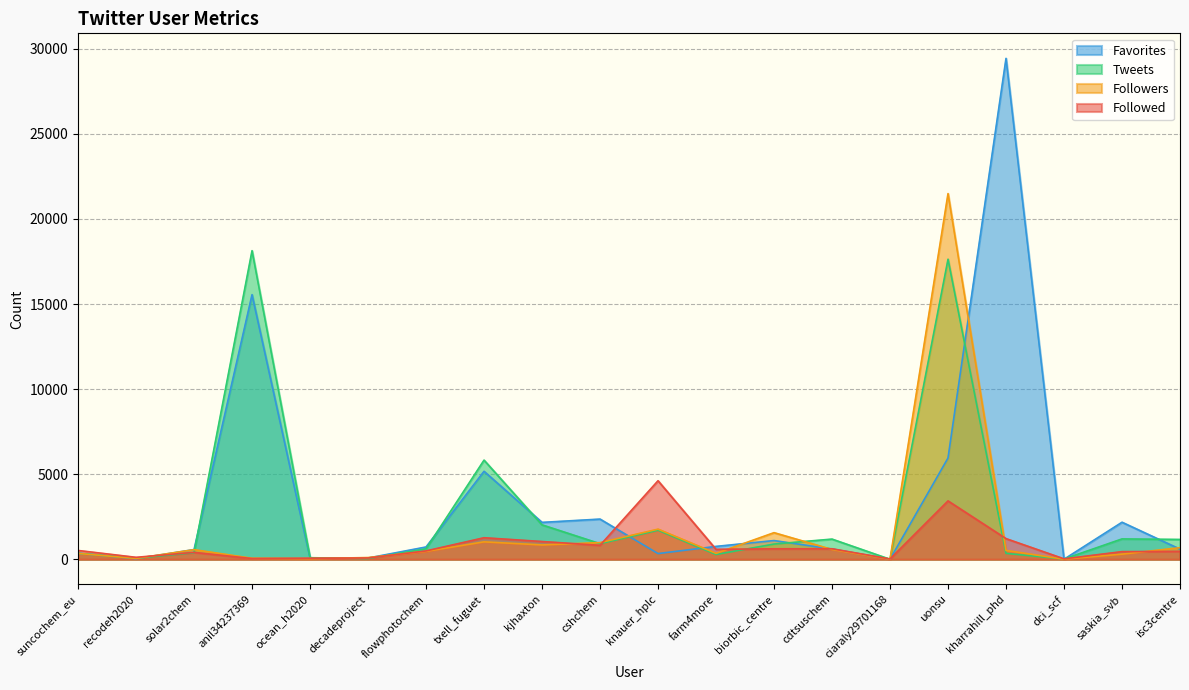

Which series ends up on top after the final intersection of Tweets and Followers?

Tweets